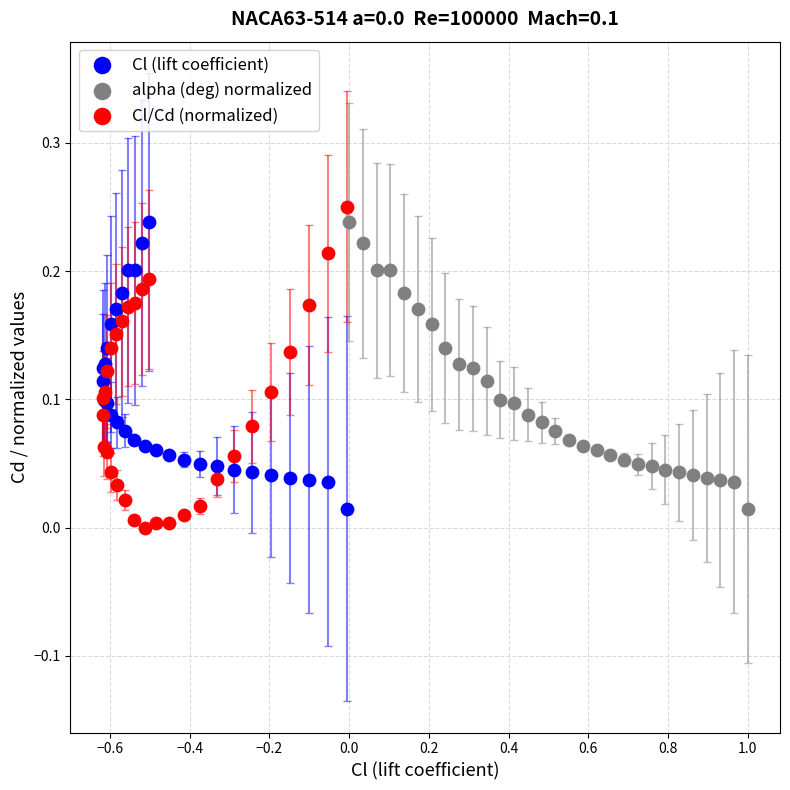

What are all the series names shown in the legend?

Cl (lift coefficient), alpha (deg) normalized, Cl/Cd (normalized)